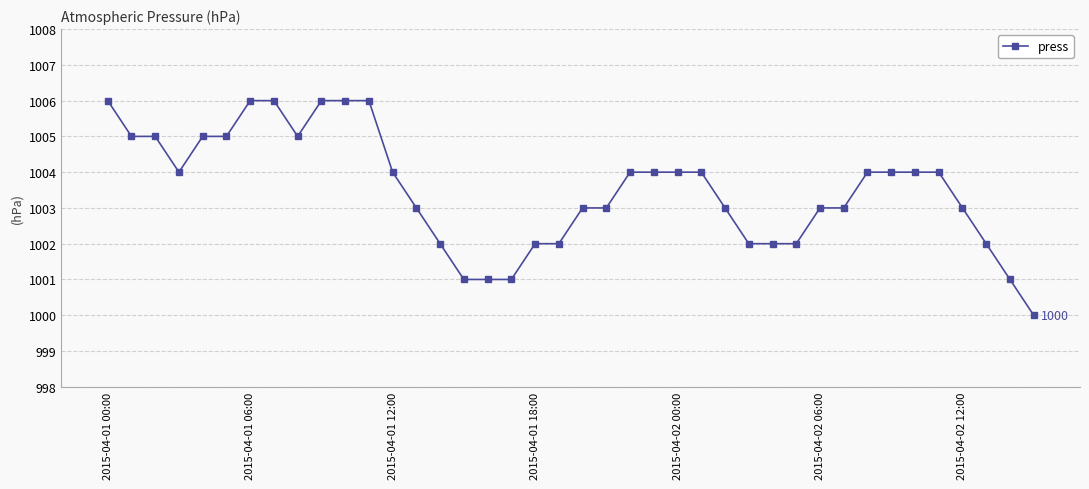

What is the value of the 29th point from the left?

1002